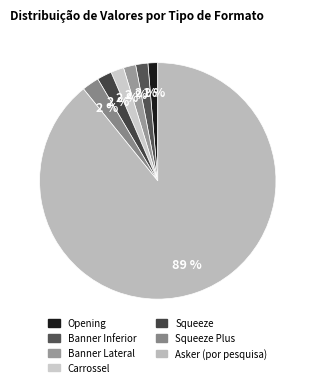

Count the number of slices in the pie.

7